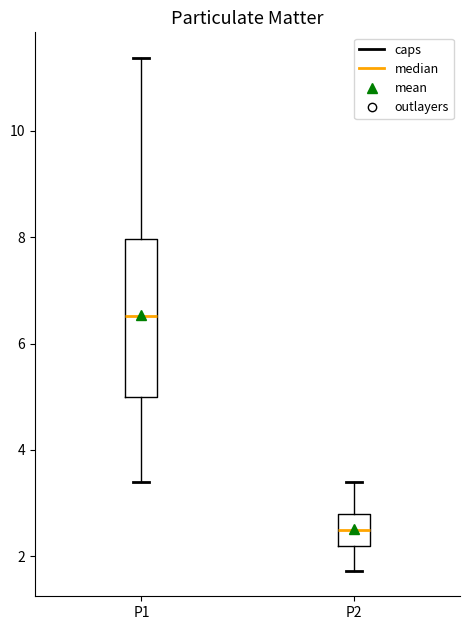

Reading left to right, read every box against the y-axis: the position of its median line, the range the box covers, and the ends of its whiskers. The values are not printed on the chart, so give them approximately, as read against the axis.

P1: median 6.6, box 5.0 to 8.0, whiskers 3.4 to 11.4
P2: median 2.6, box 2.2 to 2.8, whiskers 1.8 to 3.4